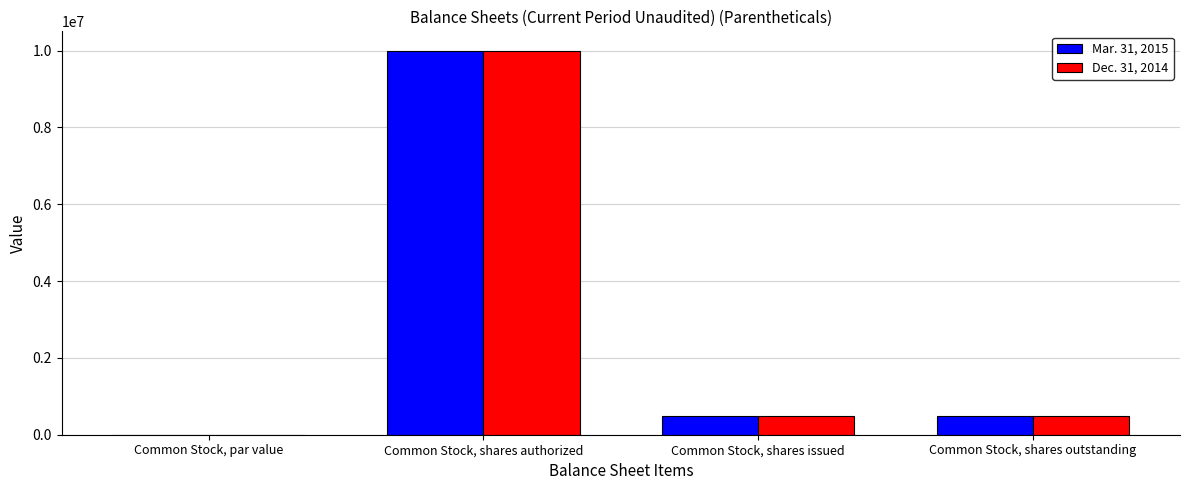

The Dec. 31, 2014 series shows 500000.0 at Common Stock, shares issued. True or false?

True